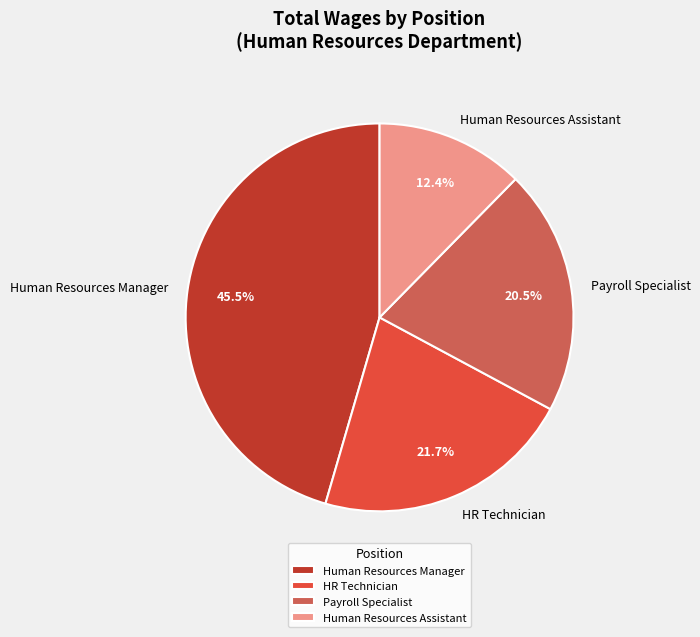

Which category has the biggest portion of the pie?

Human Resources Manager